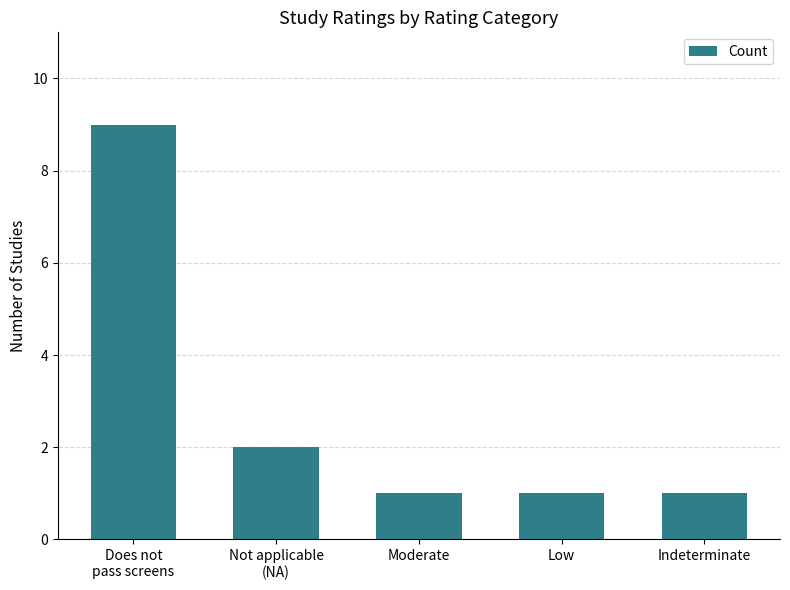

Where is the data nearest to the value 5?

Not applicable
(NA)